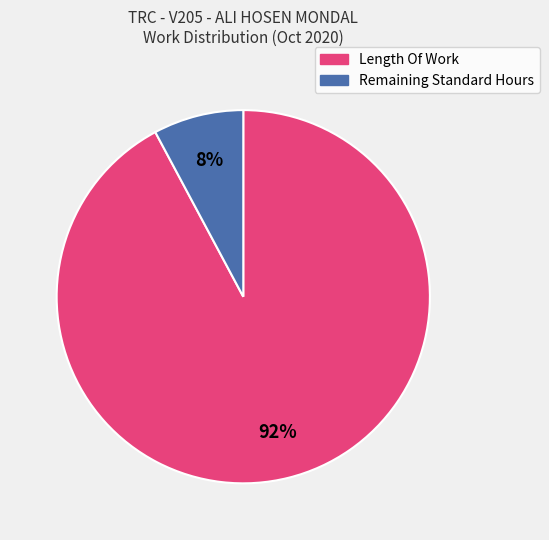

How many slices are in this pie chart?

2